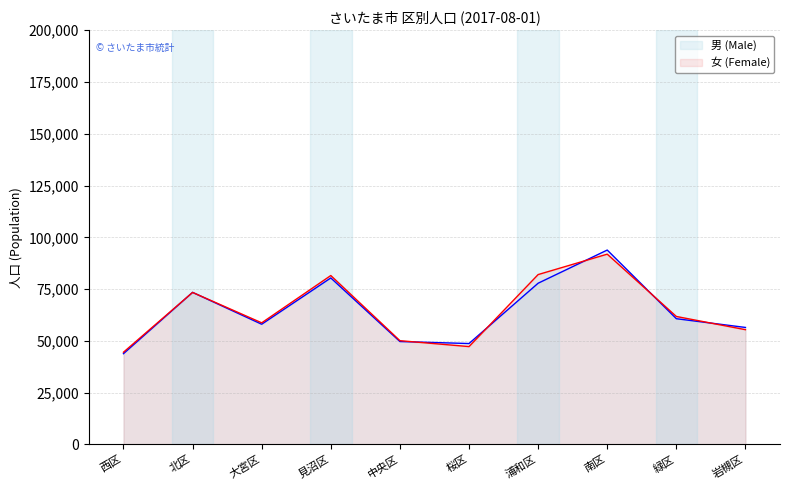

Reading left to right, list all the values displayed in this chart.

男 (Male): 43827	73422	58039	80382	49693	48725	77839	93847	60711	56488
女 (Female): 44536	73399	58718	81547	50106	47249	82013	91868	61785	55413